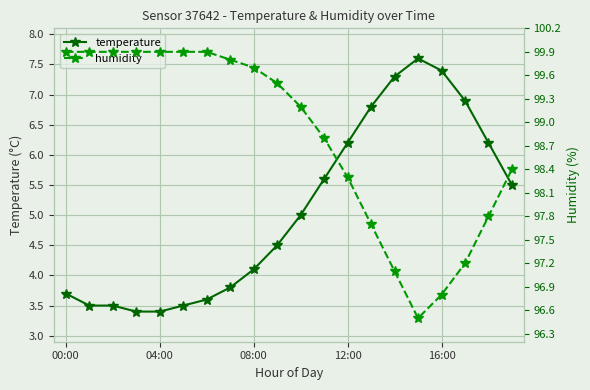

How many lines are shown in the chart?

2